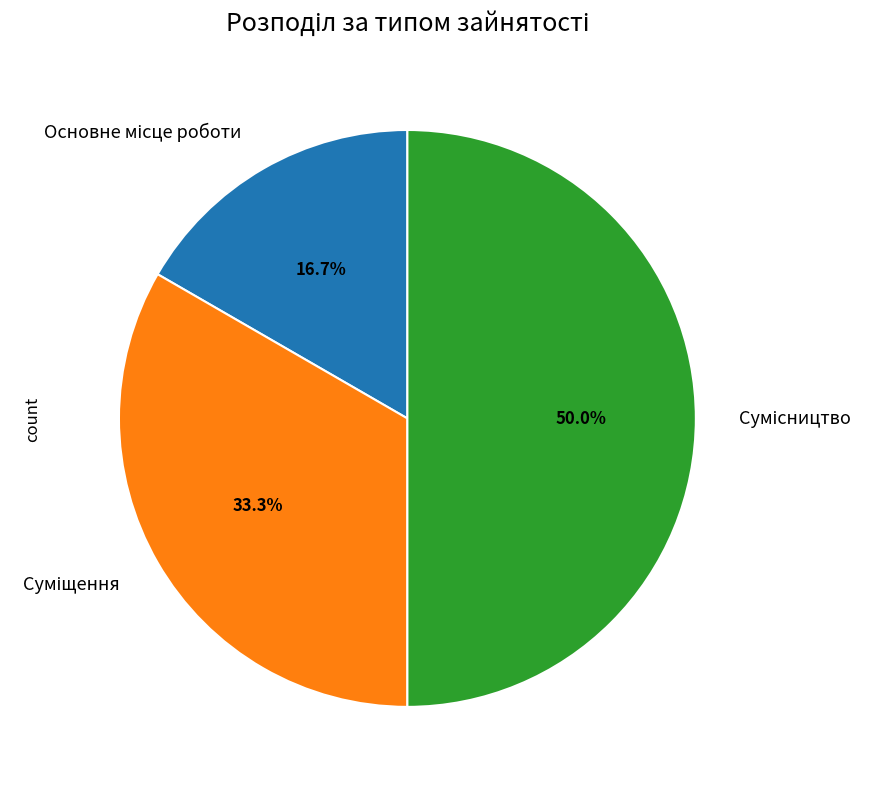

What is the change in value from Основне місце роботи to Сумісництво?

+2